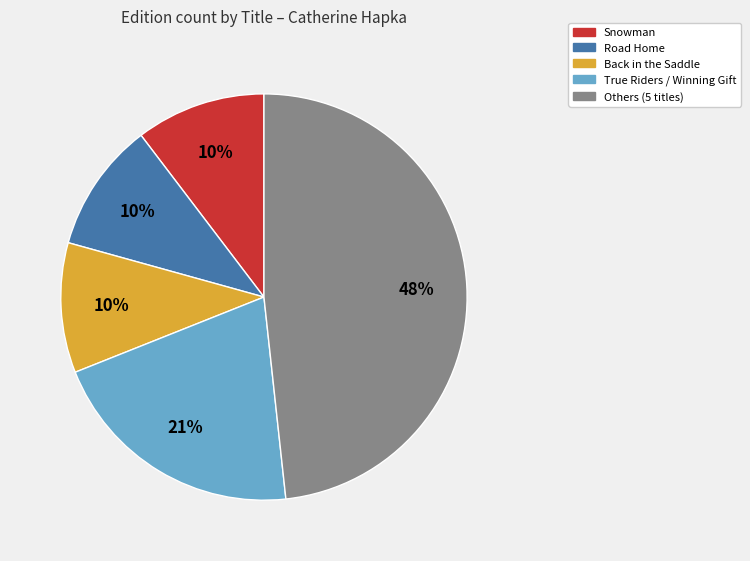

How many segments does this pie chart have?

5